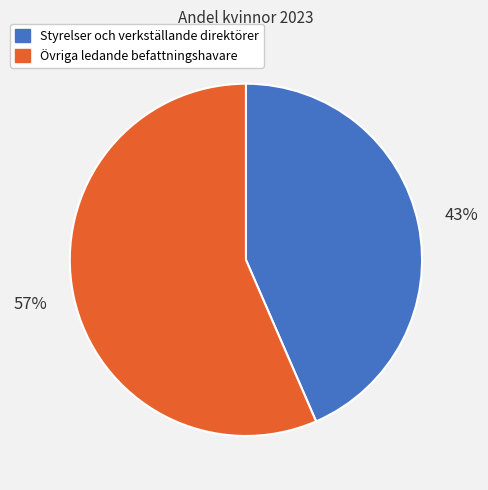

Combined, do Övriga ledande befattningshavare and Styrelser och verkställande direktörer account for over 50%?

Yes